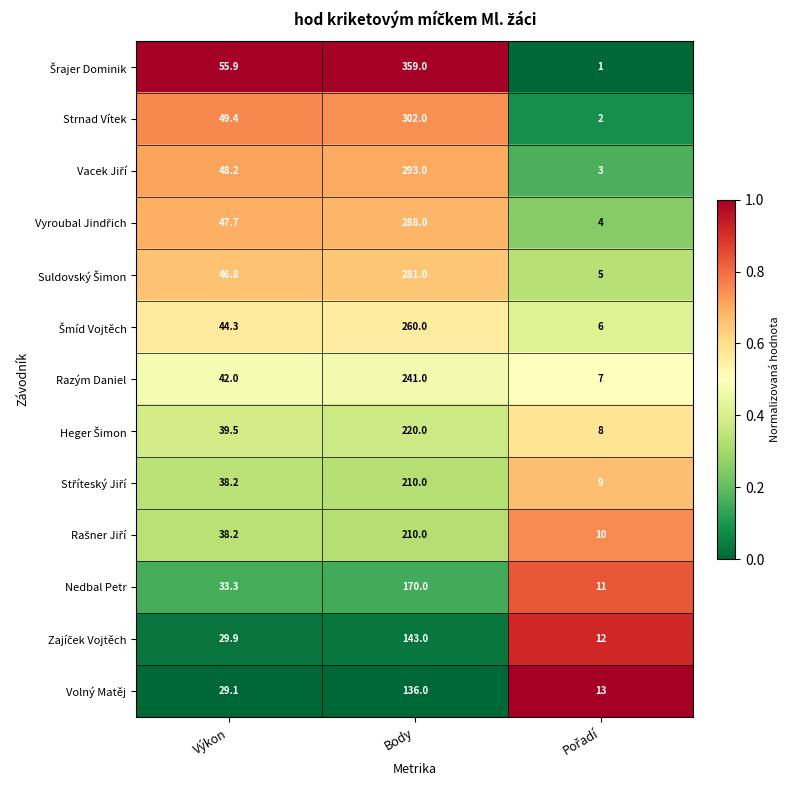

At which category is the sum across all series the highest?

Body